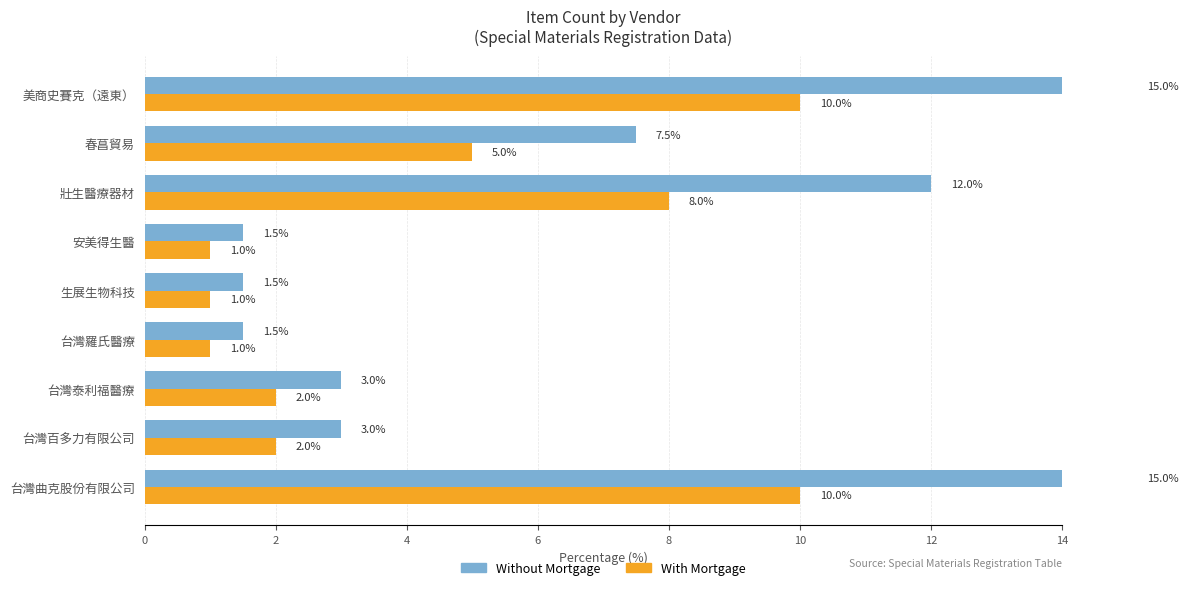

Which series has the widest spread of values?

Without Mortgage